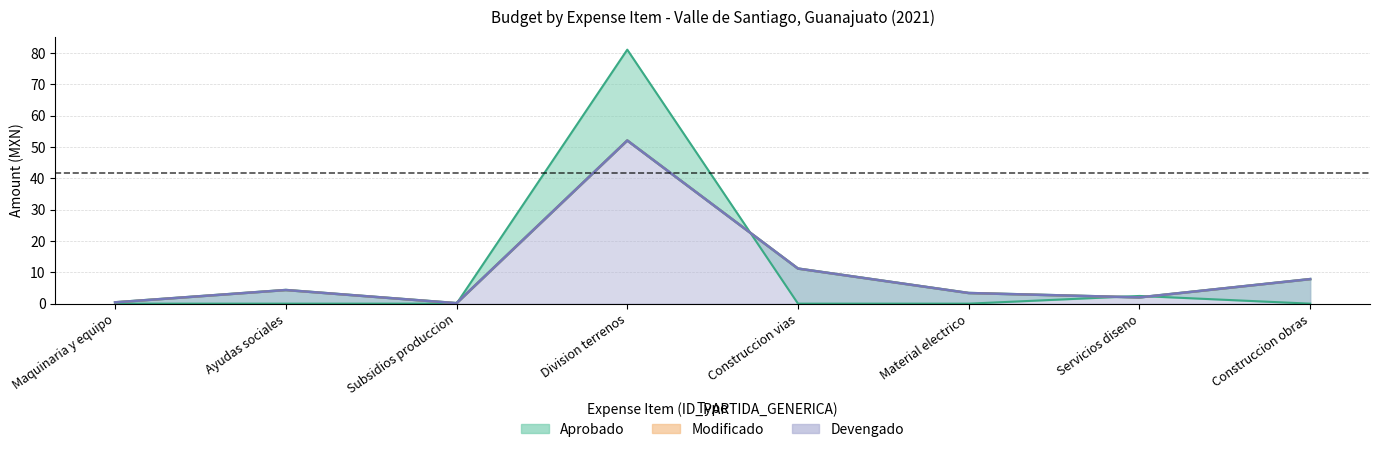

How many interior local valleys does the Modificado series have?

2